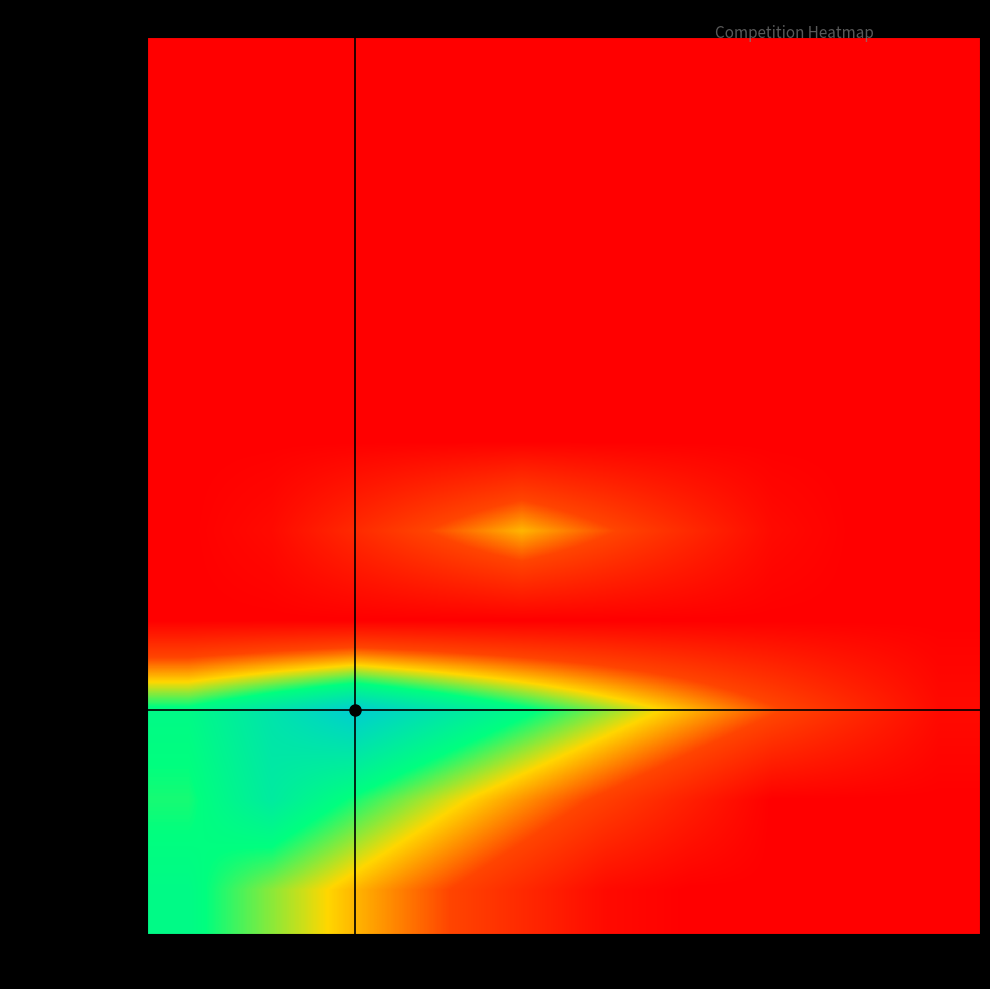

Which series has the widest spread of values?

Rout Raja